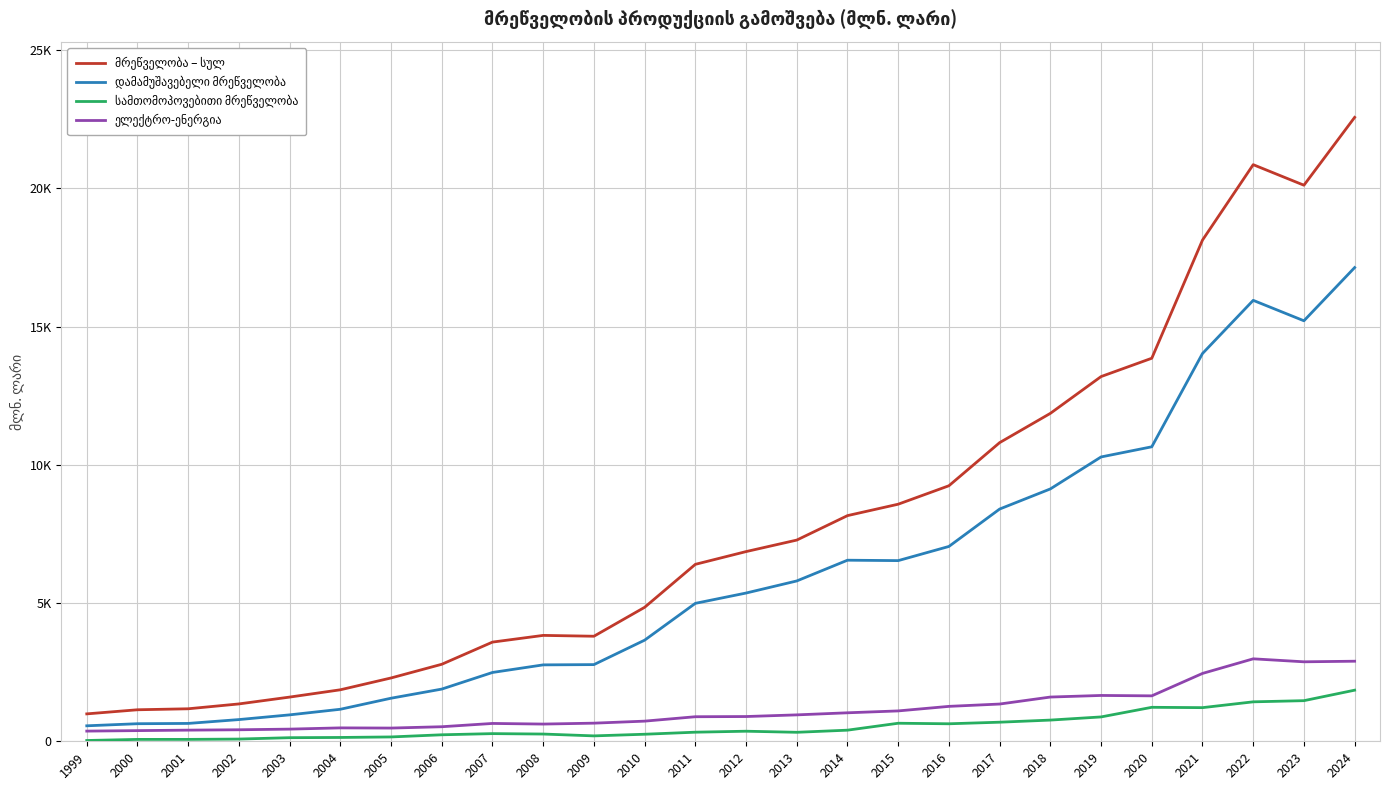

What is the average value of the მრეწველობა – სულ series?

7969.6